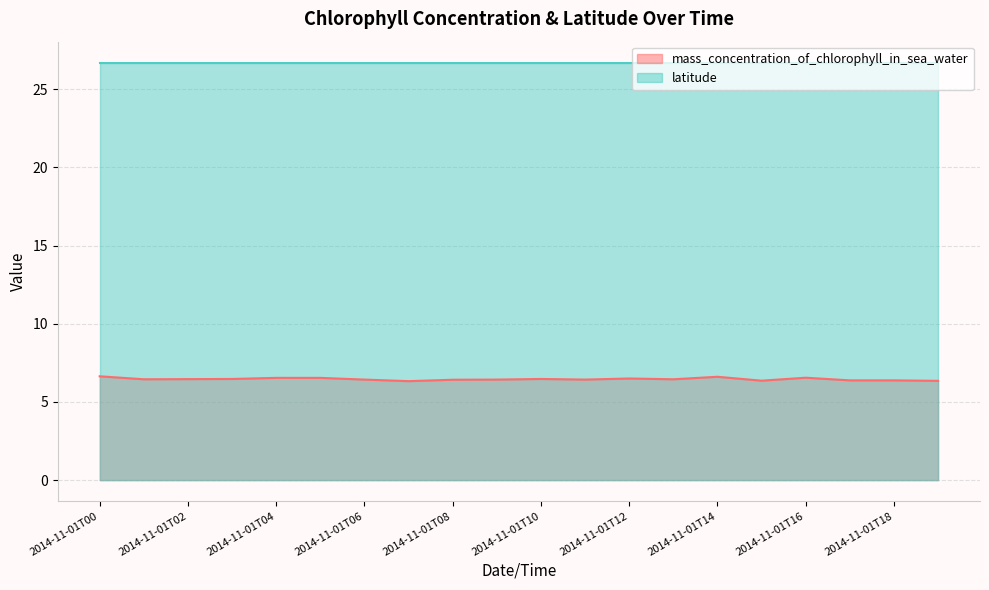

The chart shows a value of 10.4 at 2014-11-01T13. True or false?

False